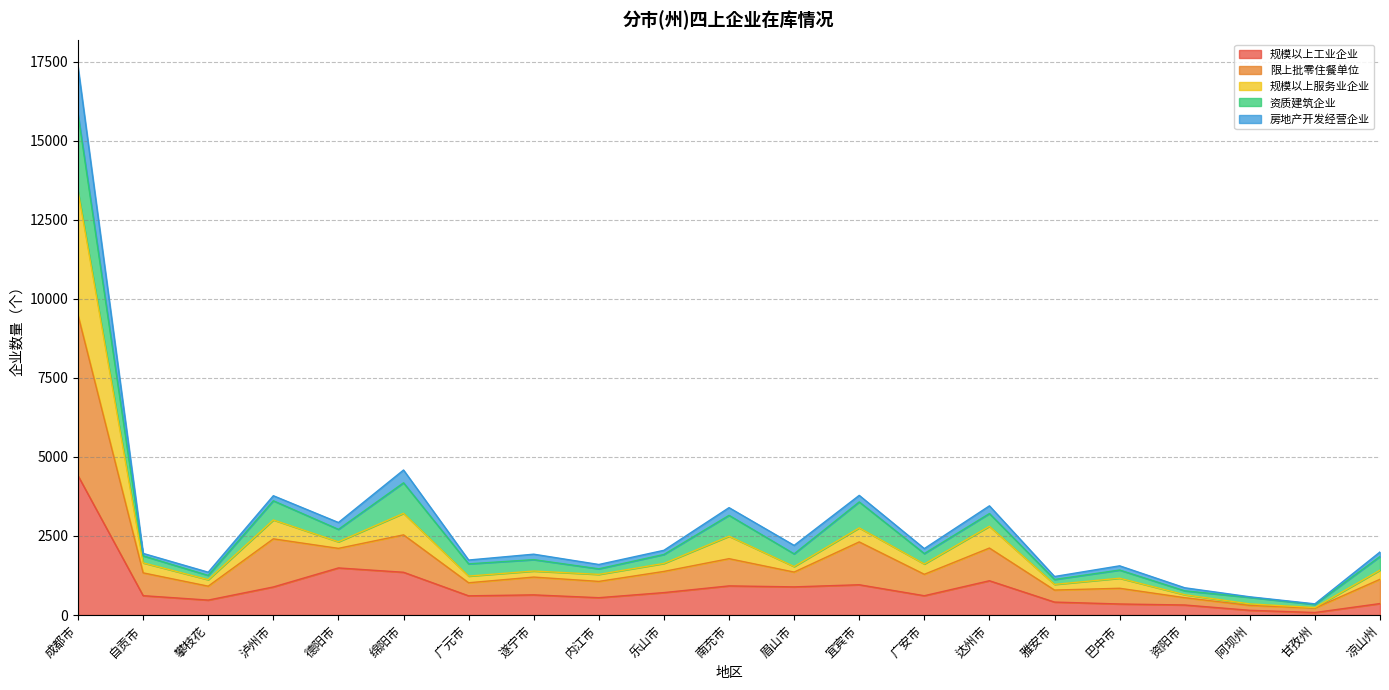

At how many categories does at least one series exceed 10823?

1